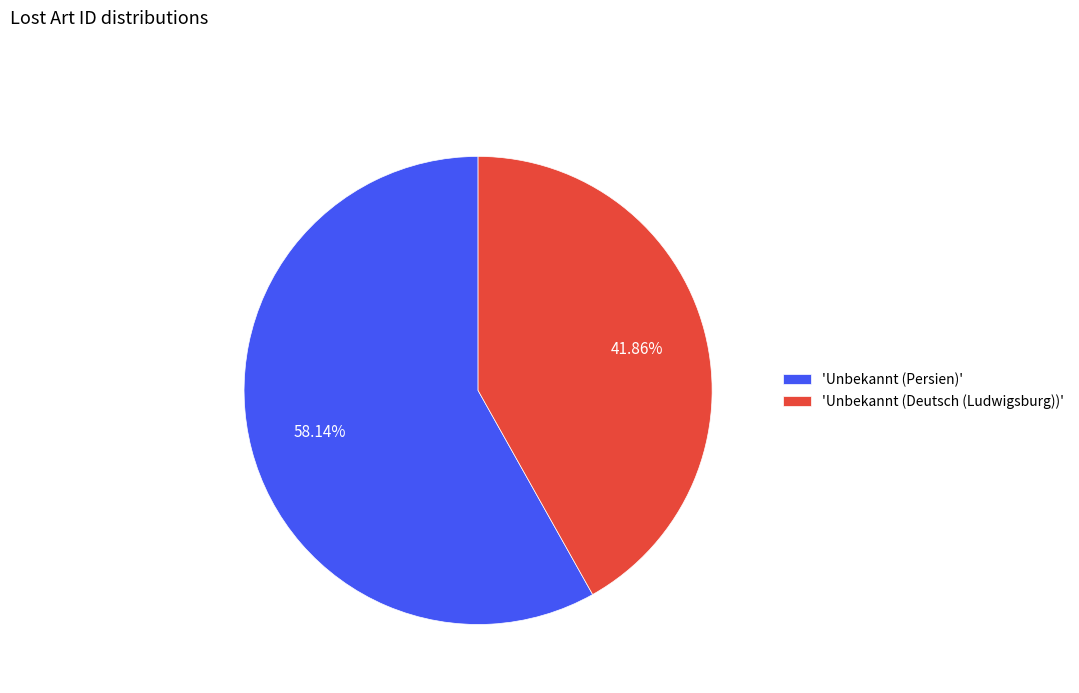

Which has a higher value, 'Unbekannt (Persien)' or 'Unbekannt (Deutsch (Ludwigsburg))'?

'Unbekannt (Persien)'